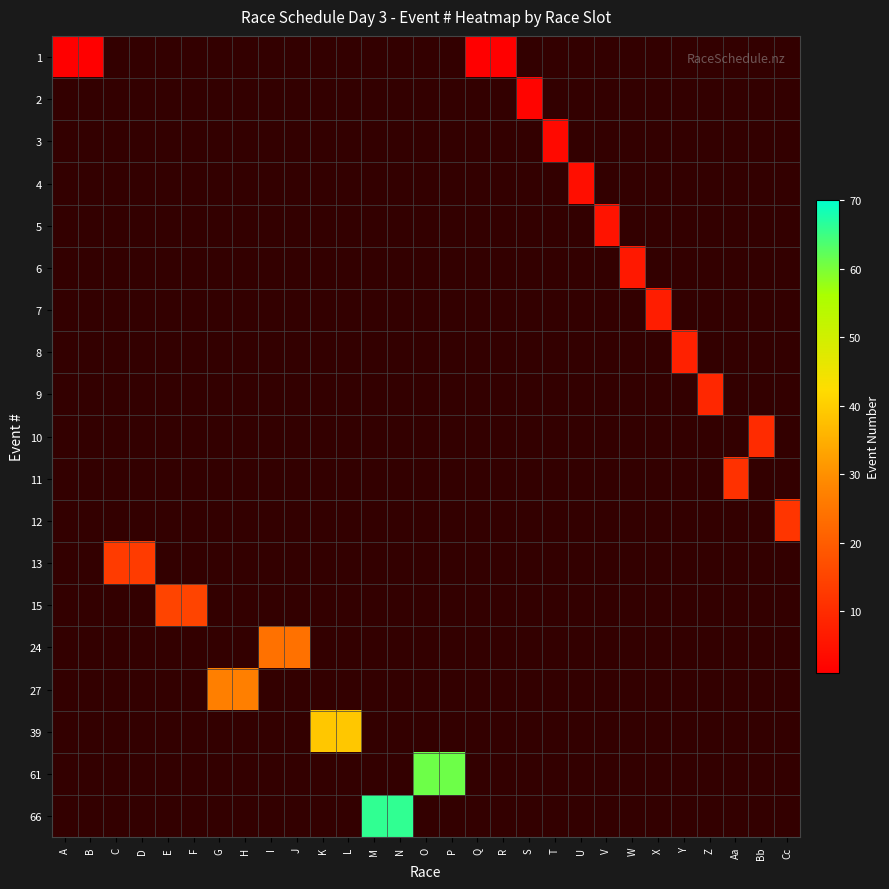

At how many categories does at least one series exceed 12?

14